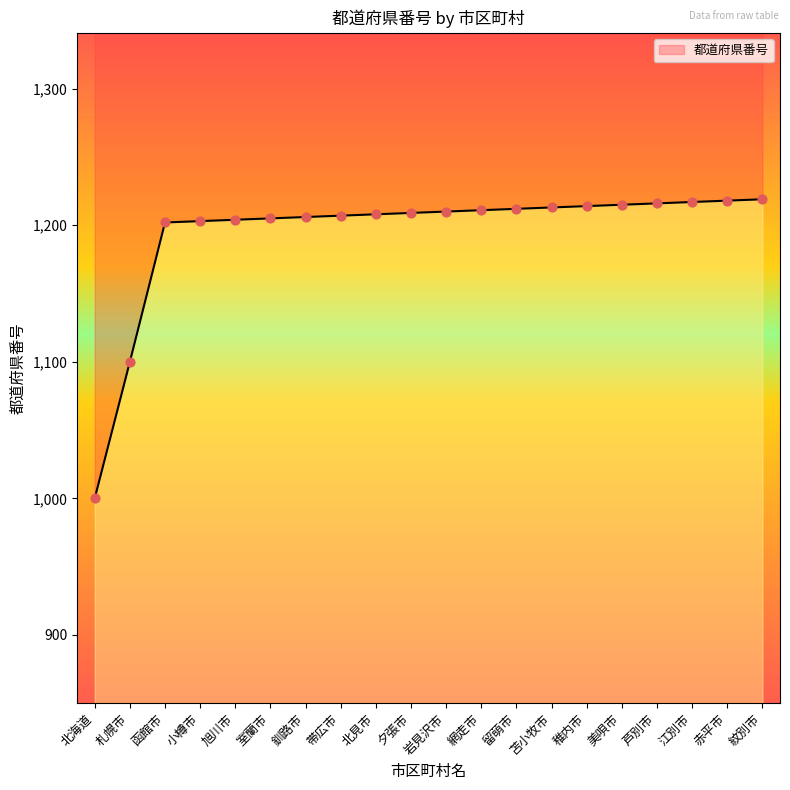

Between 赤平市 and 稚内市, which is larger?

赤平市